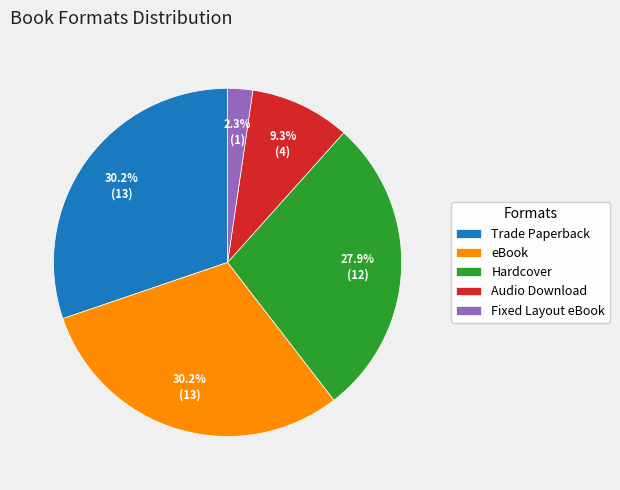

To the nearest percent, what is the difference between the Hardcover and Audio Download slice percentages?

19%